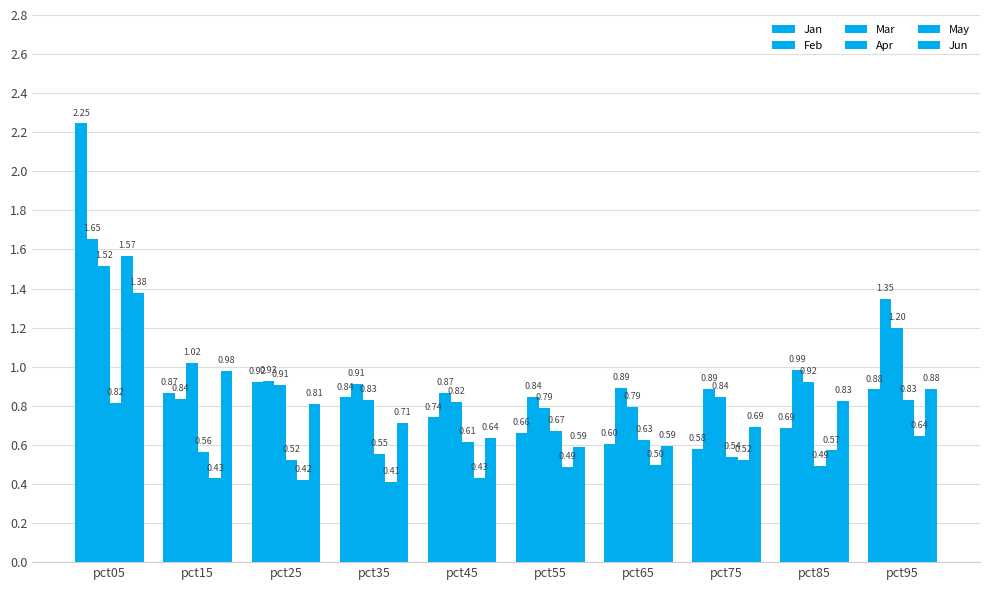

Rank the series at pct85 from highest to lowest value.

Feb, Mar, Jun, Jan, May, Apr